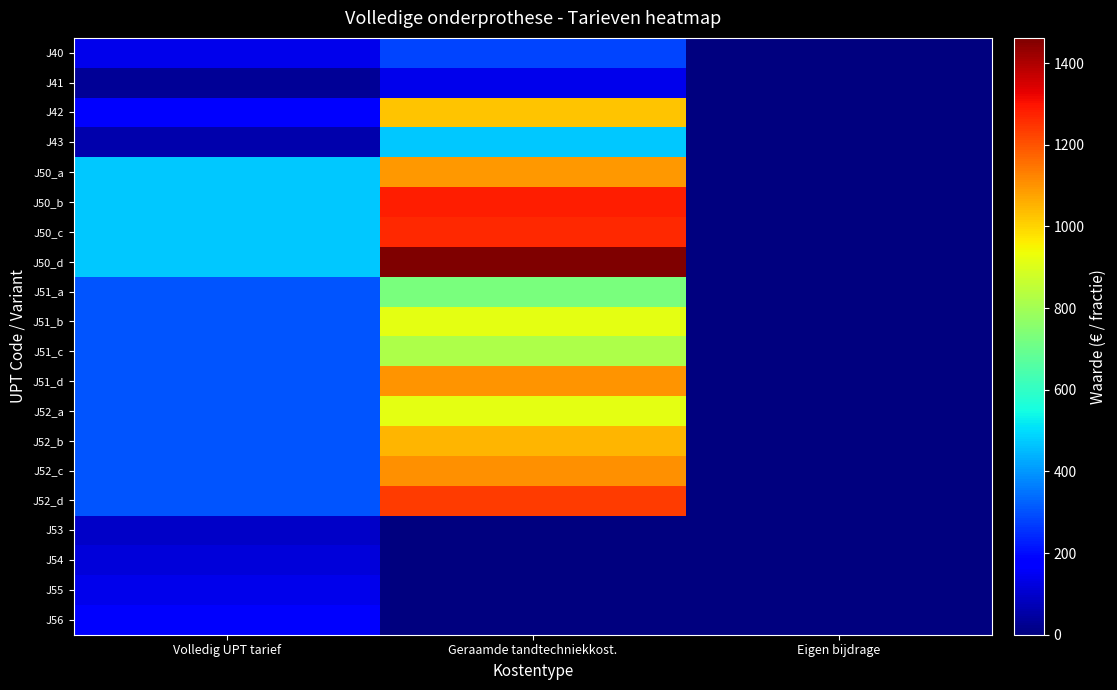

Rank the series by their maximum value, from lowest to highest.

J53, J54, J55, J41, J56, J40, J43, J51_a, J51_c, J51_b, J52_a, J42, J52_b, J50_a, J51_d, J52_c, J52_d, J50_c, J50_b, J50_d